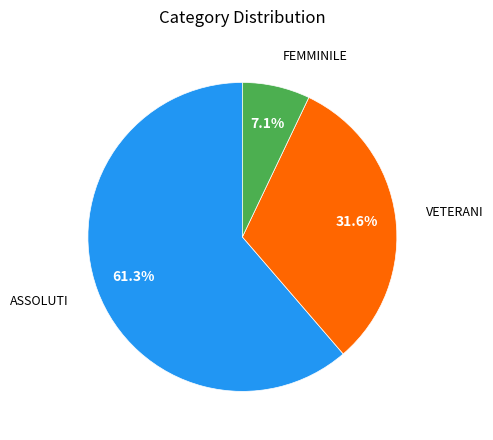

Rank the categories by value from lowest to highest.

FEMMINILE, VETERANI, ASSOLUTI